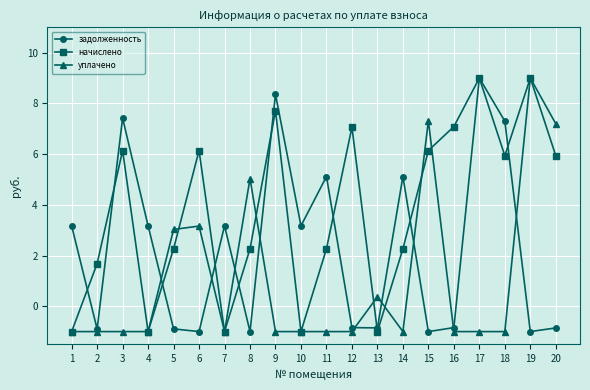

What is the value of the начислено point at the 1st from the left?

-1.0